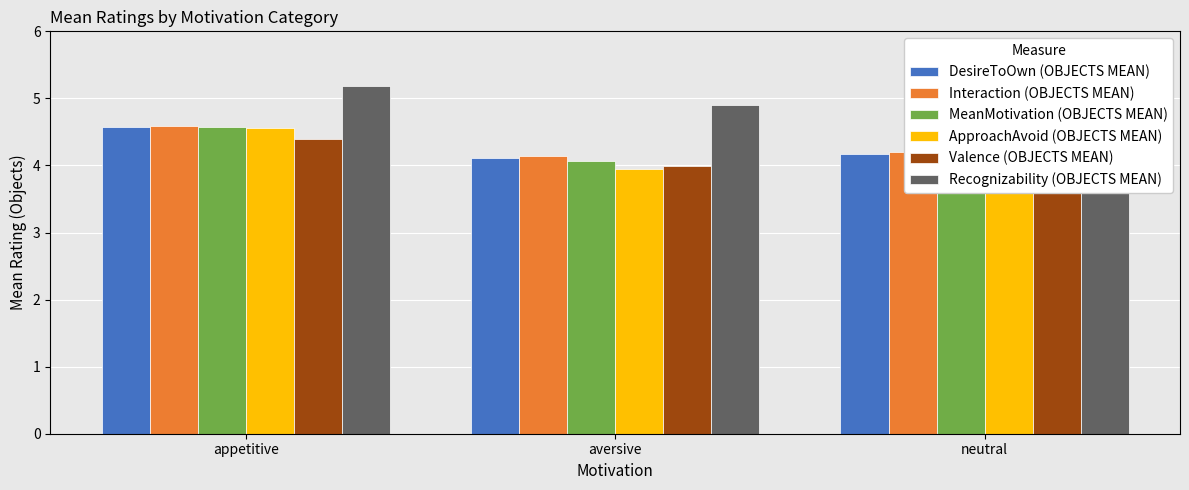

Reading right to left, what are all the values shown in this chart?

DesireToOwn (OBJECTS MEAN): 4.2	4.1	4.6
Interaction (OBJECTS MEAN): 4.2	4.1	4.6
MeanMotivation (OBJECTS MEAN): 4.1	4.1	4.6
ApproachAvoid (OBJECTS MEAN): 4.1	3.9	4.6
Valence (OBJECTS MEAN): 4.1	4.0	4.4
Recognizability (OBJECTS MEAN): 5.0	4.9	5.2